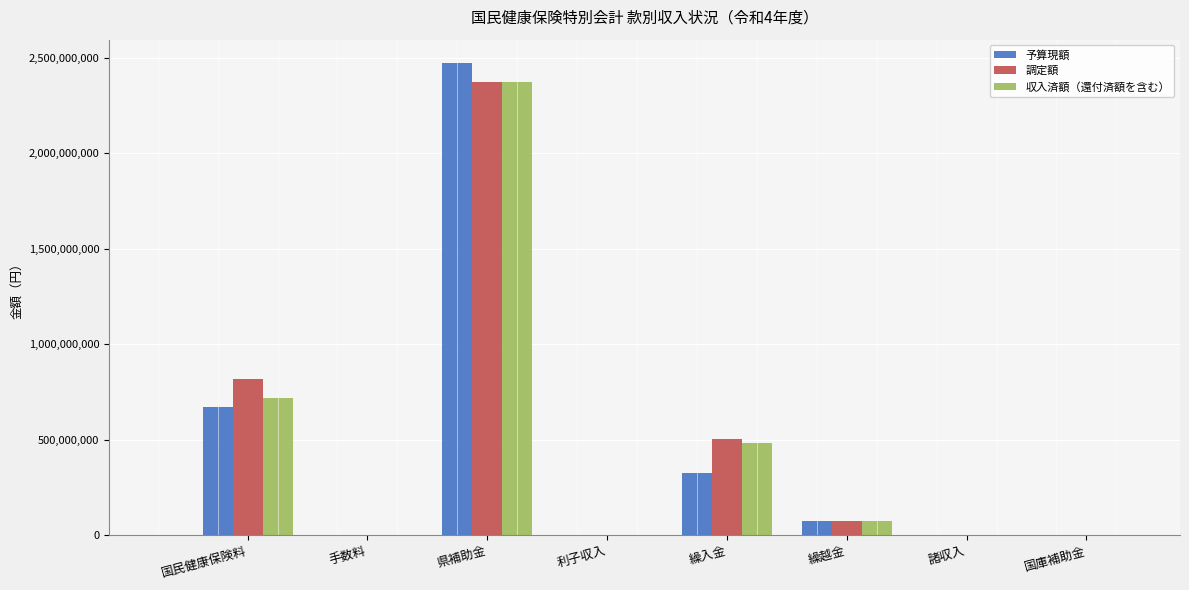

Is the value of 収入済額（還付済額を含む） at 繰入金 greater than the value of 予算現額 at 県補助金?

No